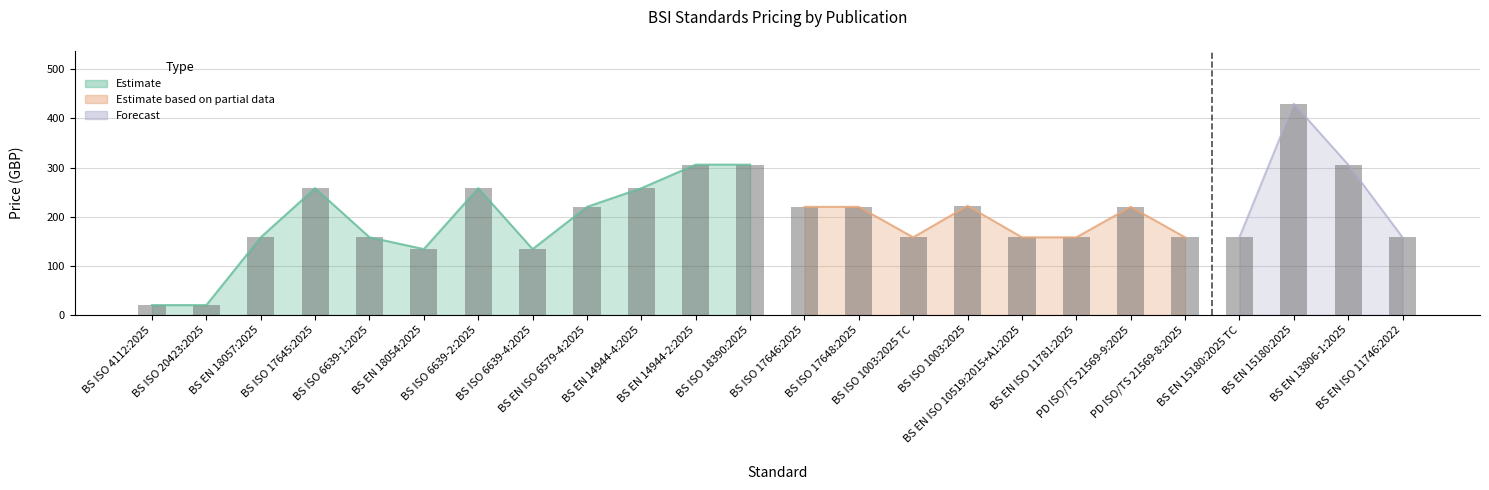

What is the maximum value shown in the chart?

430